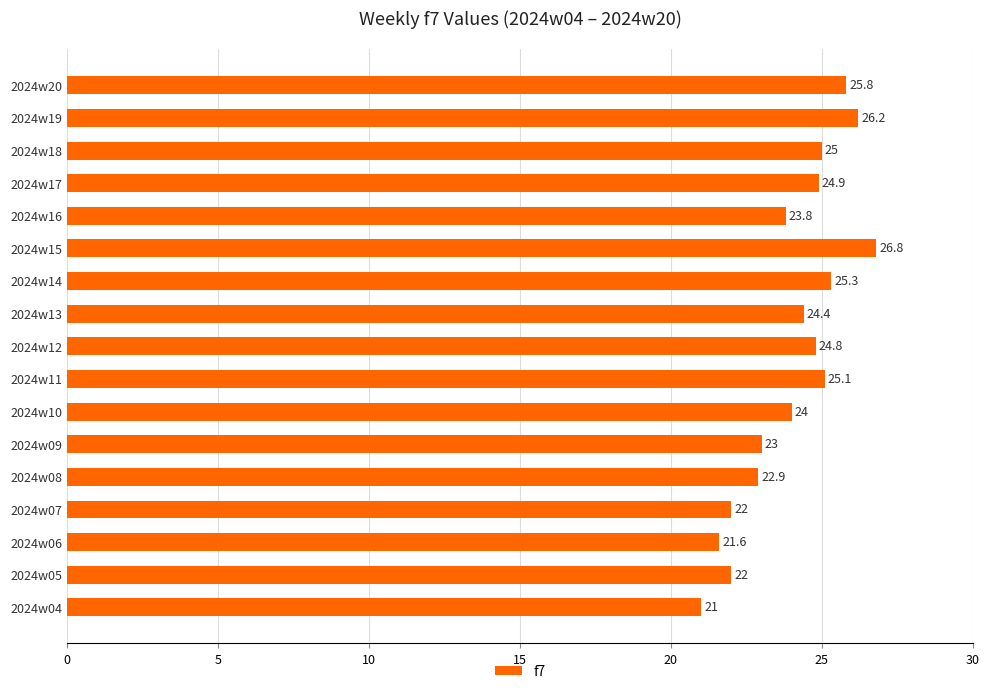

What is the difference between the values at 2024w09 and 2024w14?

2.3